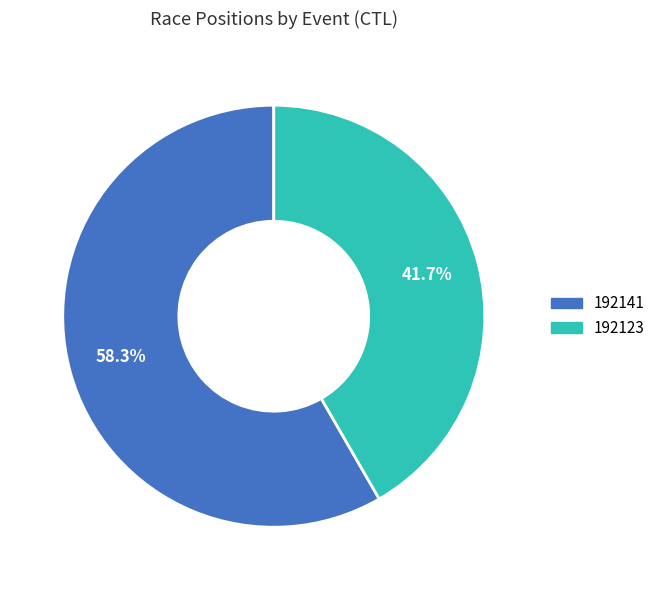

Approximately how many times larger is the value at 192141 compared to 192123?

1.4